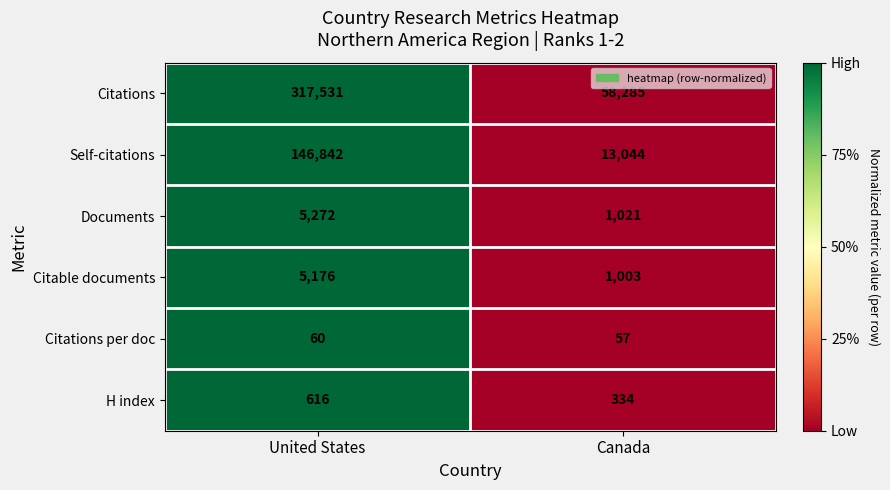

Between United States and Canada, which series saw the biggest shift?

Citations